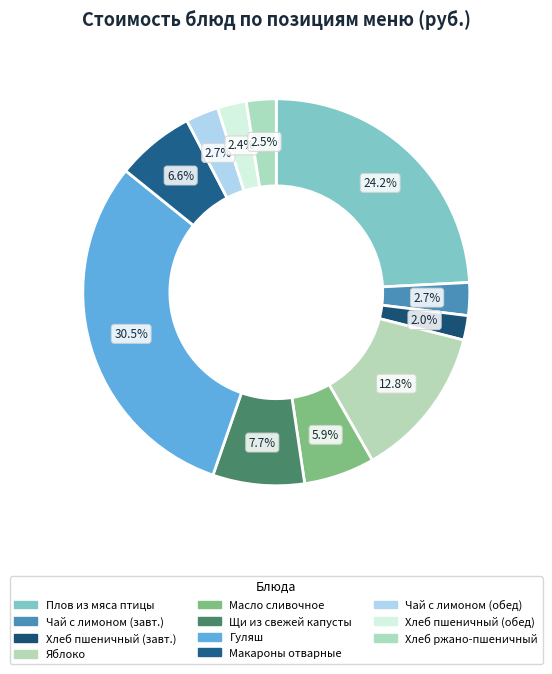

To the nearest percent, what is the average slice percentage?

9%